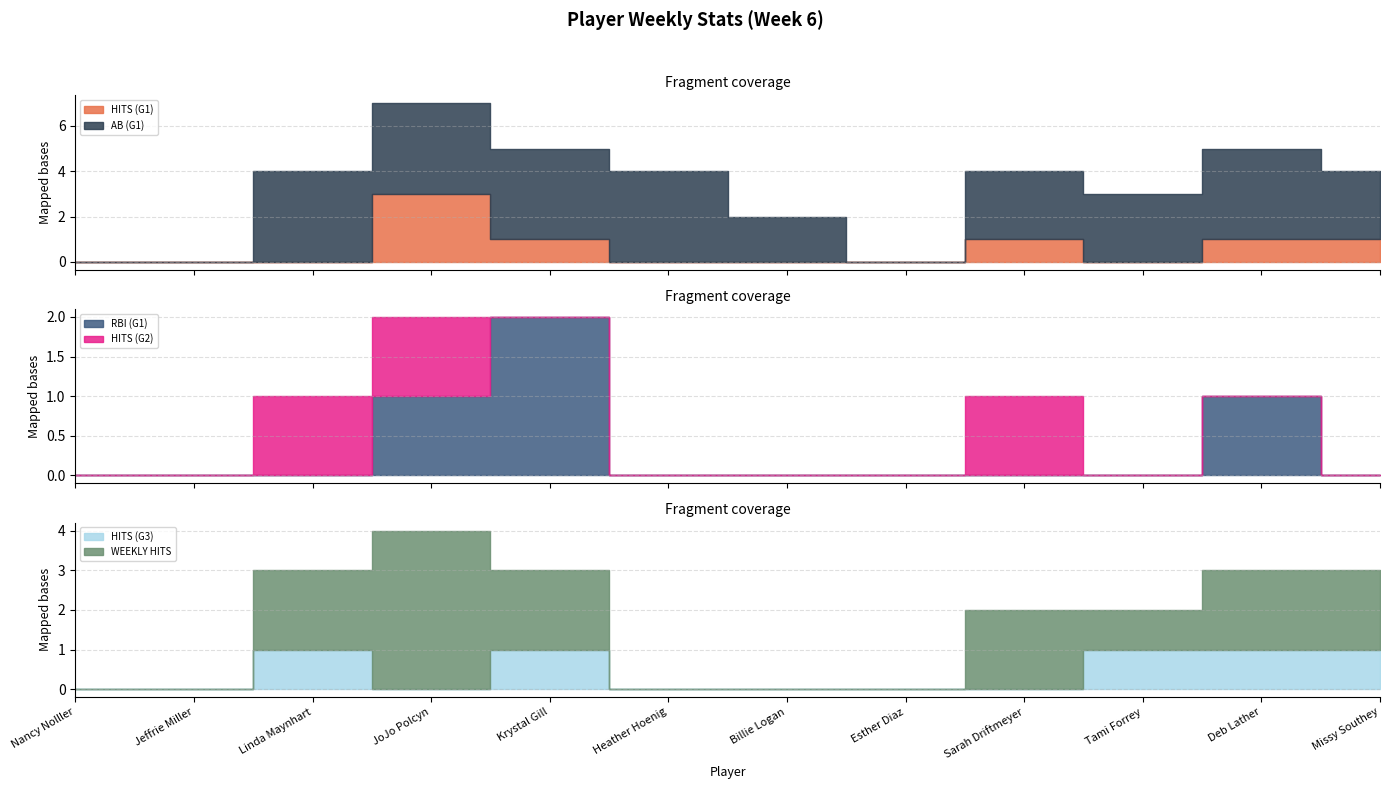

Rank the series at Jeffrie Miller from highest to lowest value.

HITS (G1), AB (G1), RBI (G1), HITS (G2), HITS (G3), WEEKLY HITS